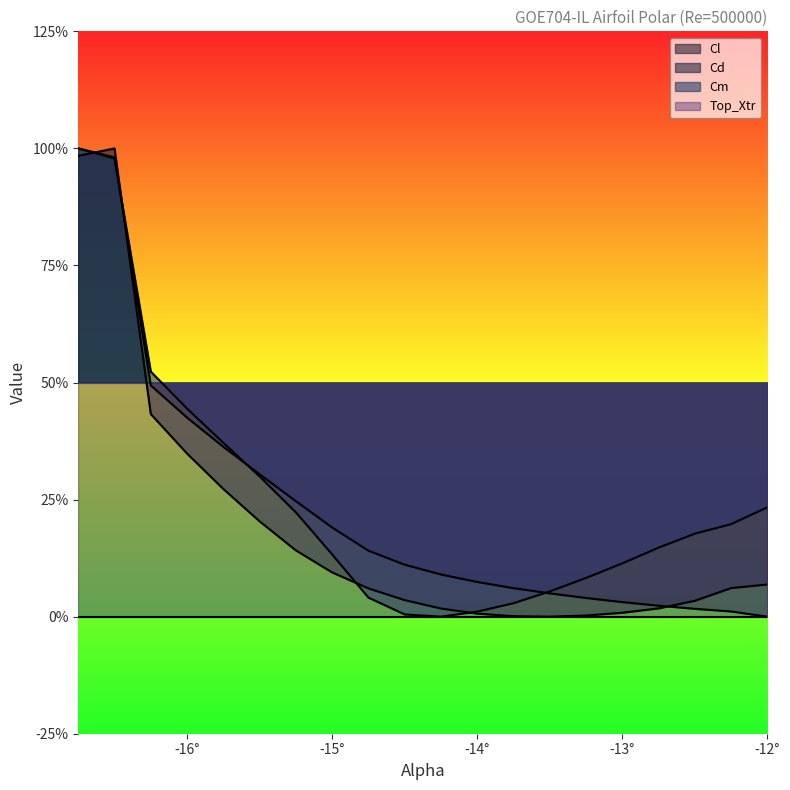

What is the label of the 14th point from the right?

-15.25